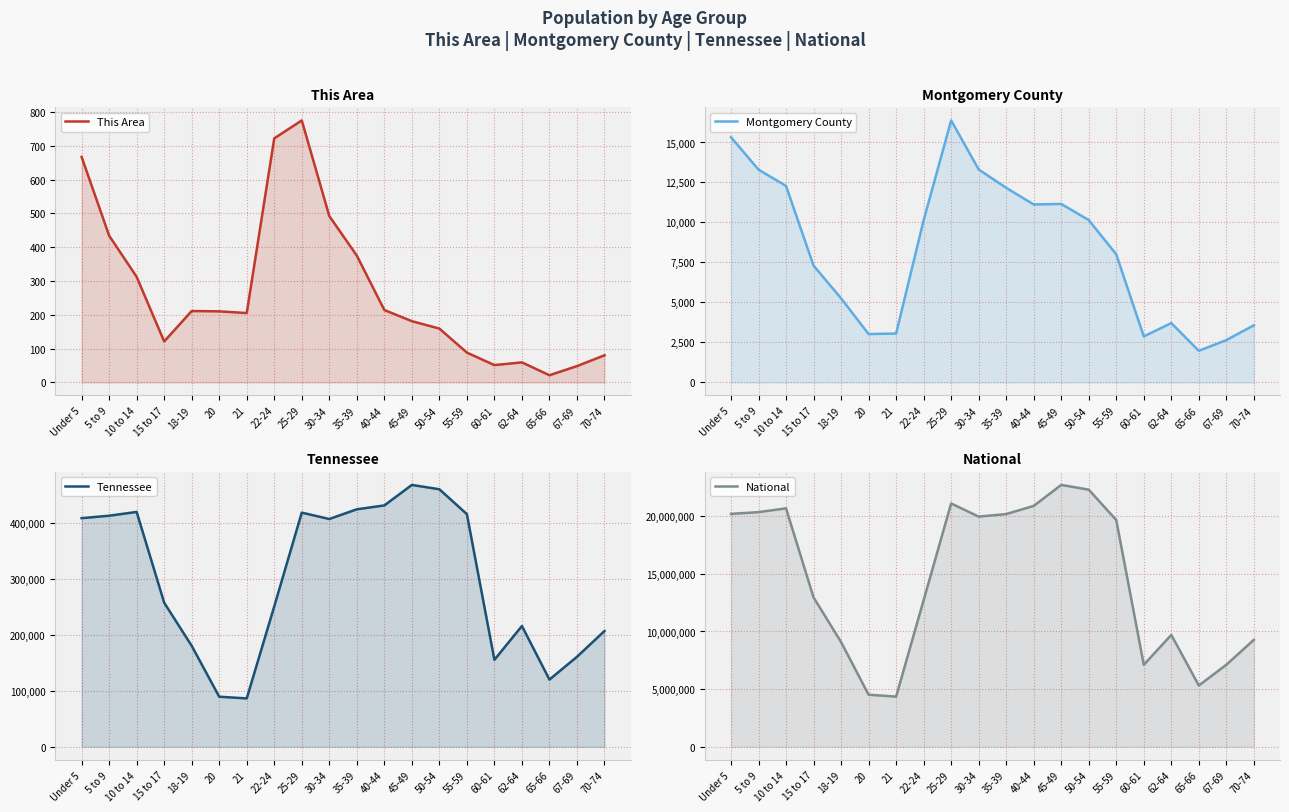

What is the value of the This Area point at the 1st from the left?

667